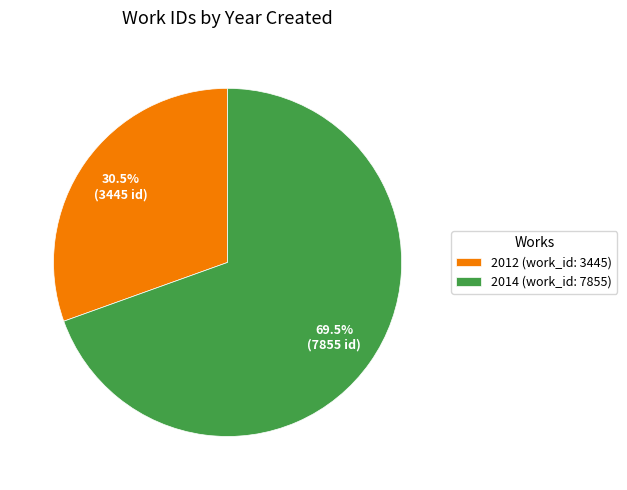

Which slice is the smallest?

2012 (work_id: 3445)